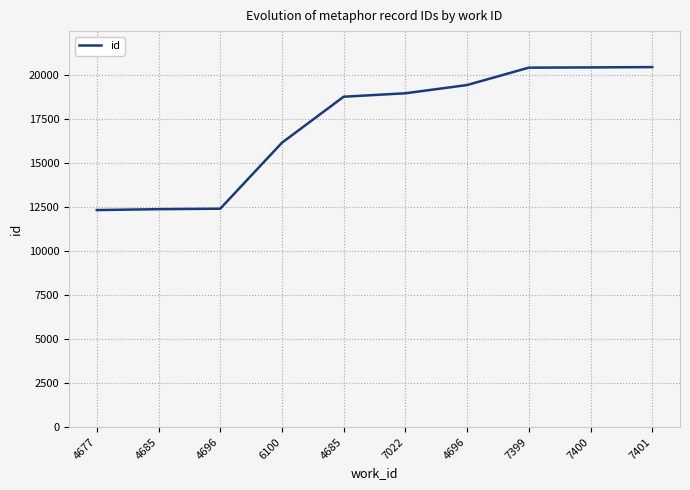

Is this an area chart (filled region under the line)?

No